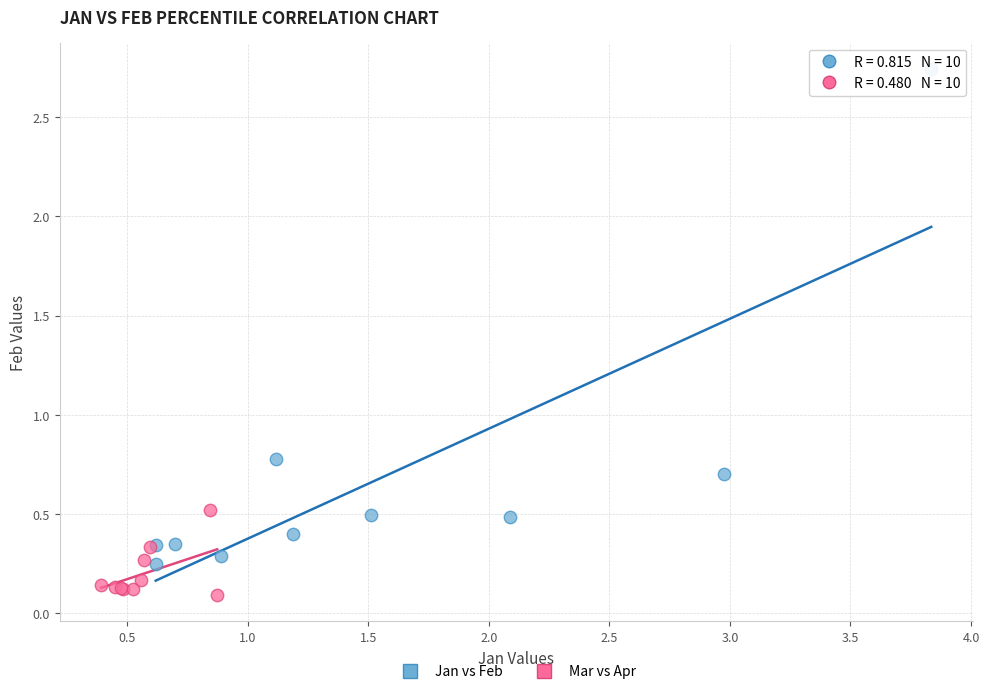

Which series reaches the minimum Y coordinate?

Mar vs Apr